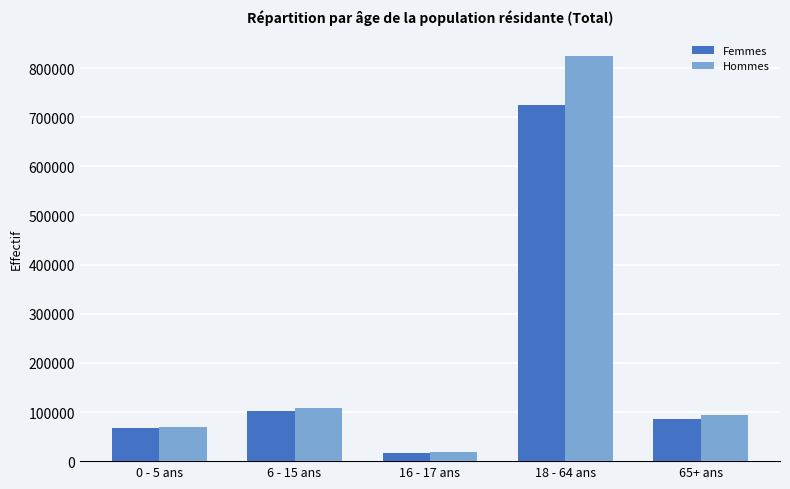

The value of Hommes at 6 - 15 ans is 30647. True or false?

False